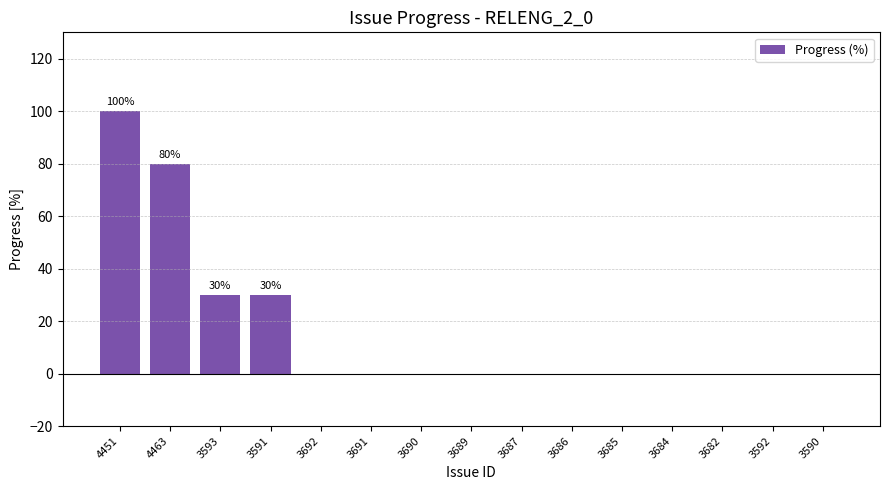

Reading left to right, what are all the values shown in this chart?

4451=100	4463=80	3593=30	3591=30	3692=0	3691=0	3690=0	3689=0	3687=0	3686=0	3685=0	3684=0	3682=0	3592=0	3590=0